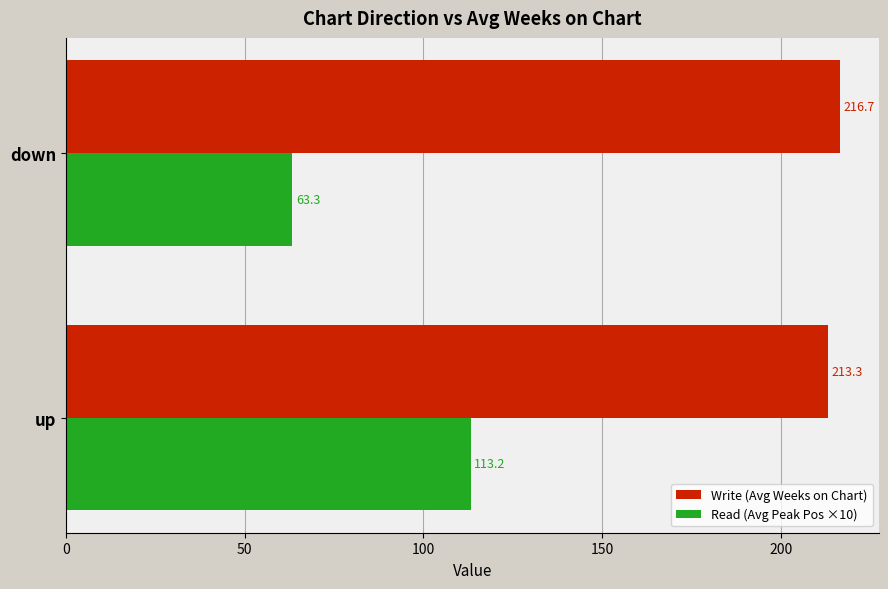

What are all the series names shown in the legend?

Write (Avg Weeks on Chart), Read (Avg Peak Pos ×10)